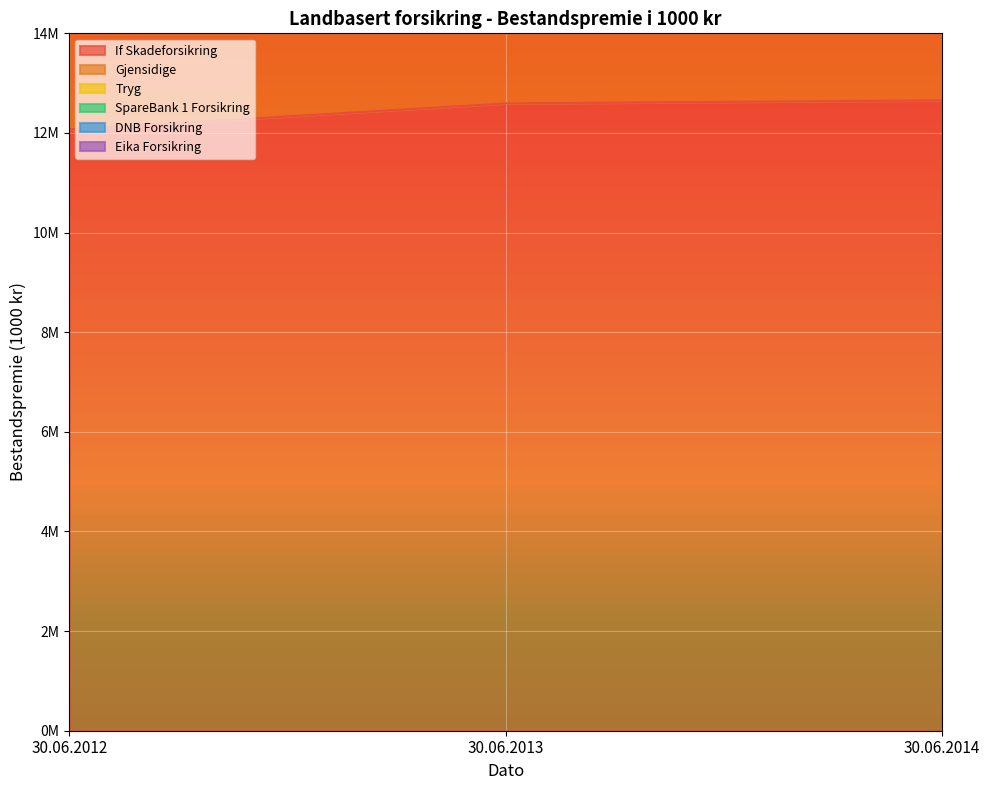

Count the Eika Forsikring values in the range 37306484 to 39338482.

3